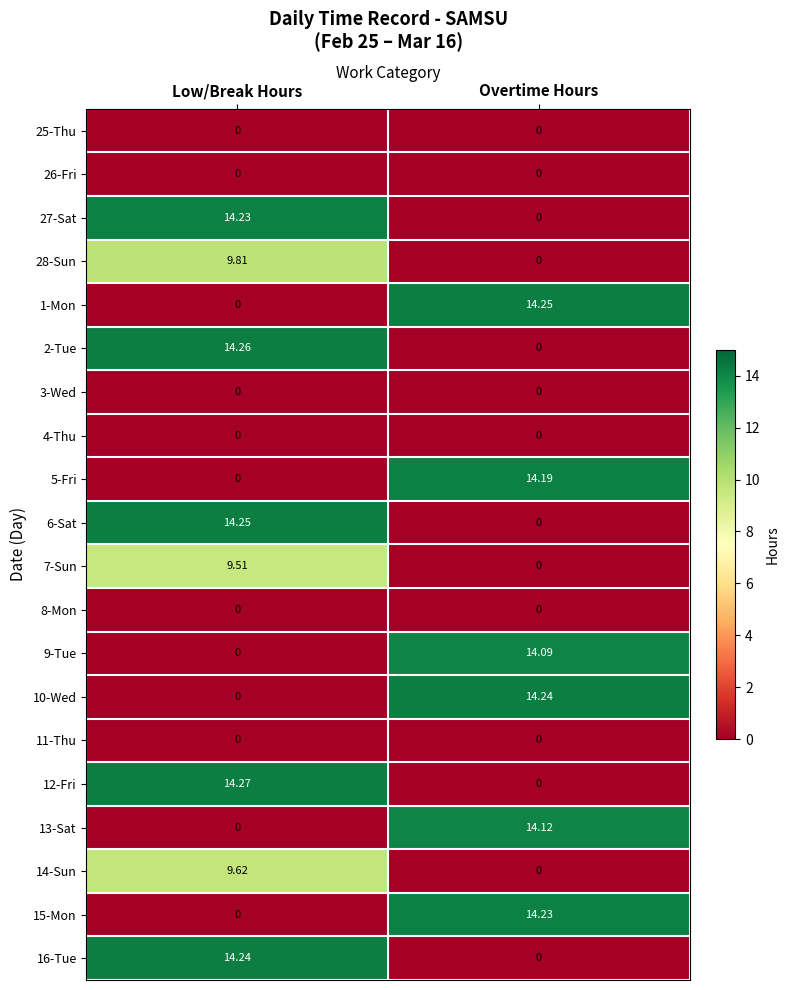

At which category is the sum across all series the highest?

Low/Break Hours